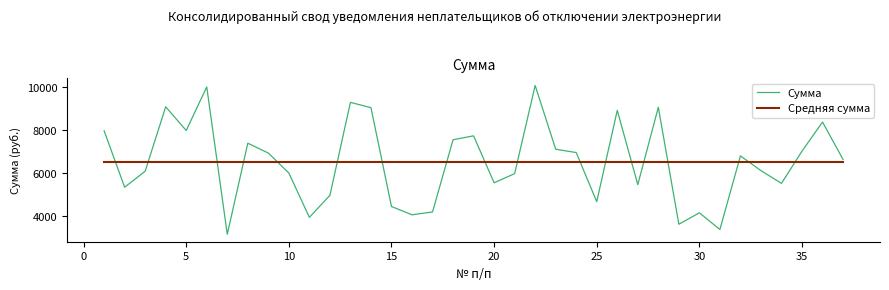

After their last crossing, which series has the higher values: Средняя сумма or Сумма?

Сумма